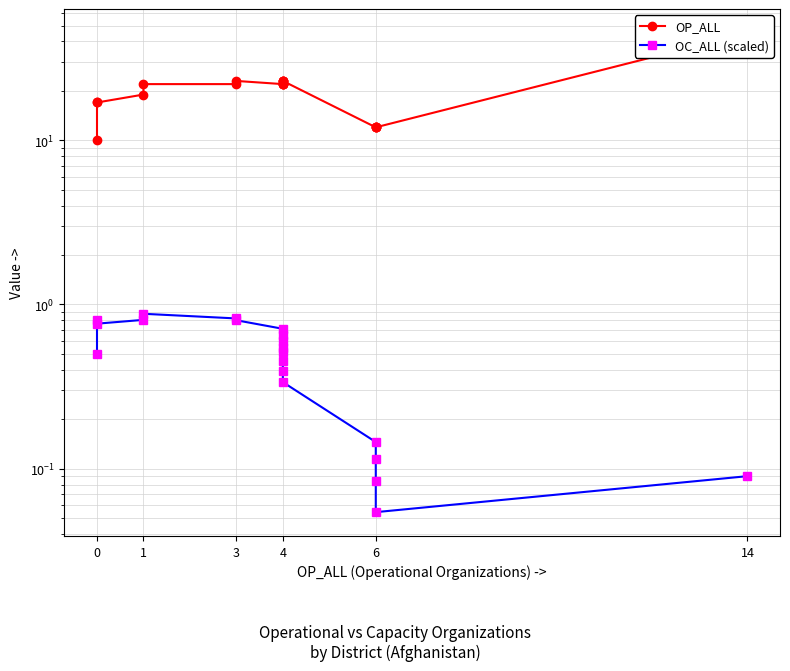

Does the chart display data point markers on the line(s)?

Yes